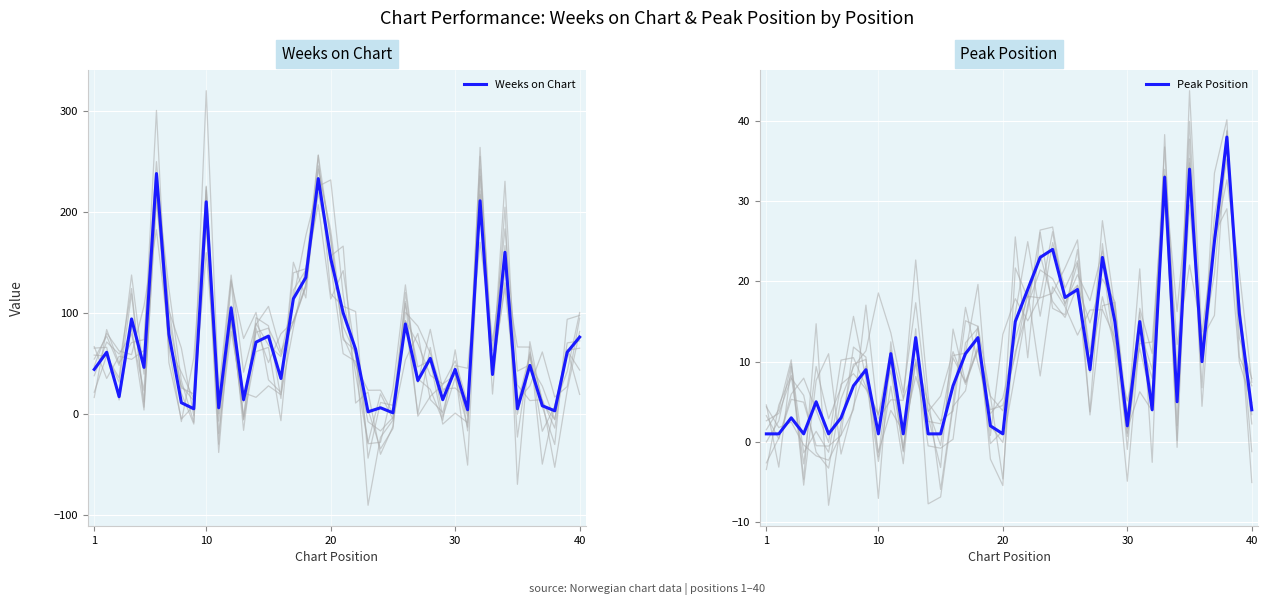

What is the difference between the second highest and minimum values in the Weeks on Chart series?

232